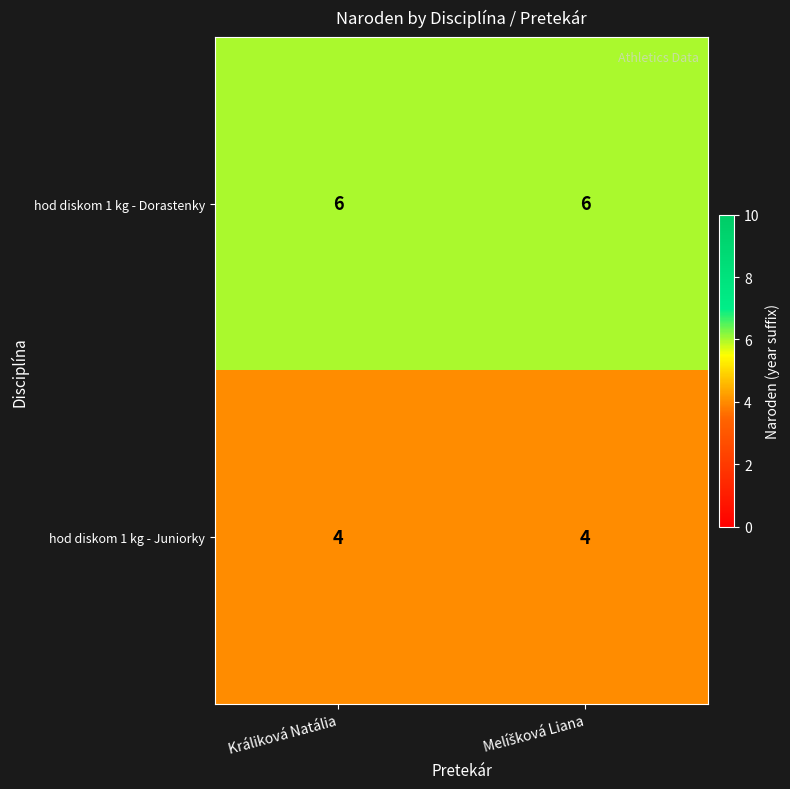

What is the minimum value for hod diskom 1 kg - Dorastenky?

6